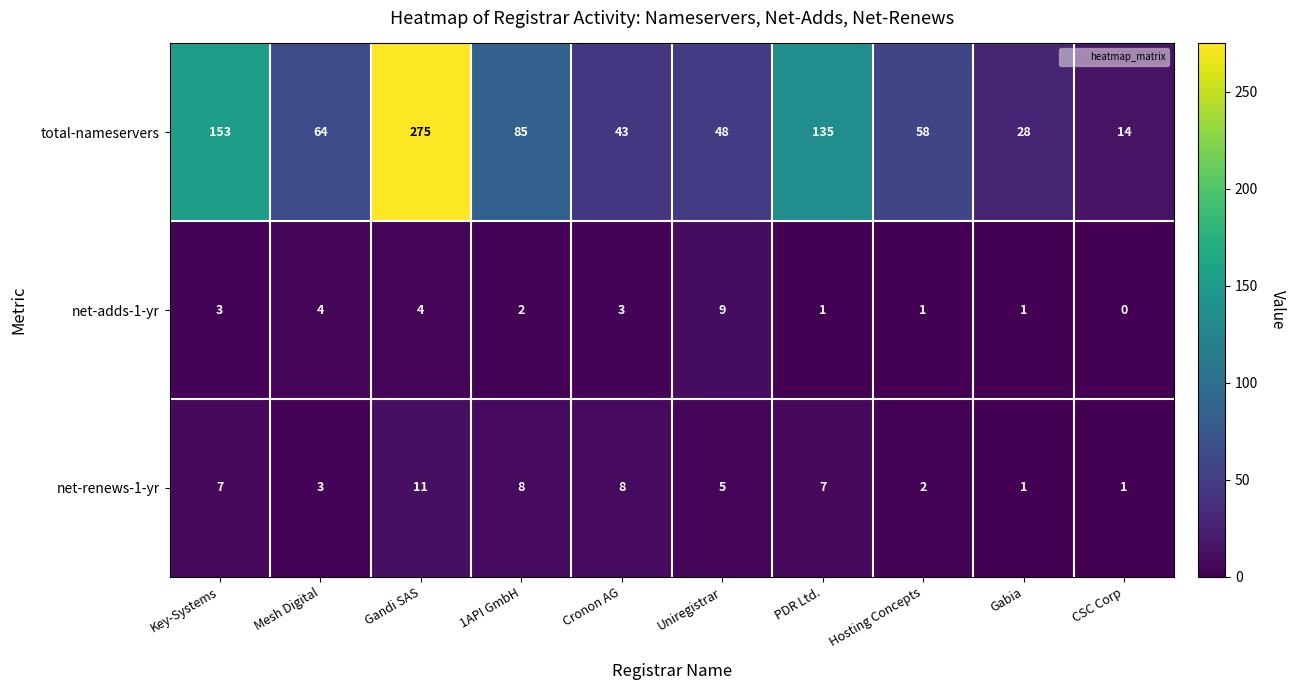

Which series has the largest range (max minus min)?

total-nameservers